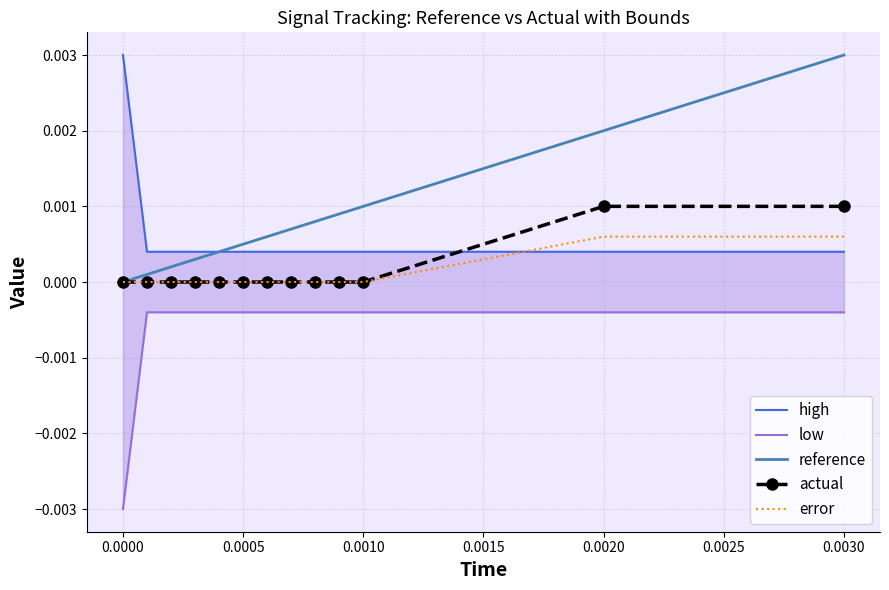

Which series has the widest spread of values?

reference